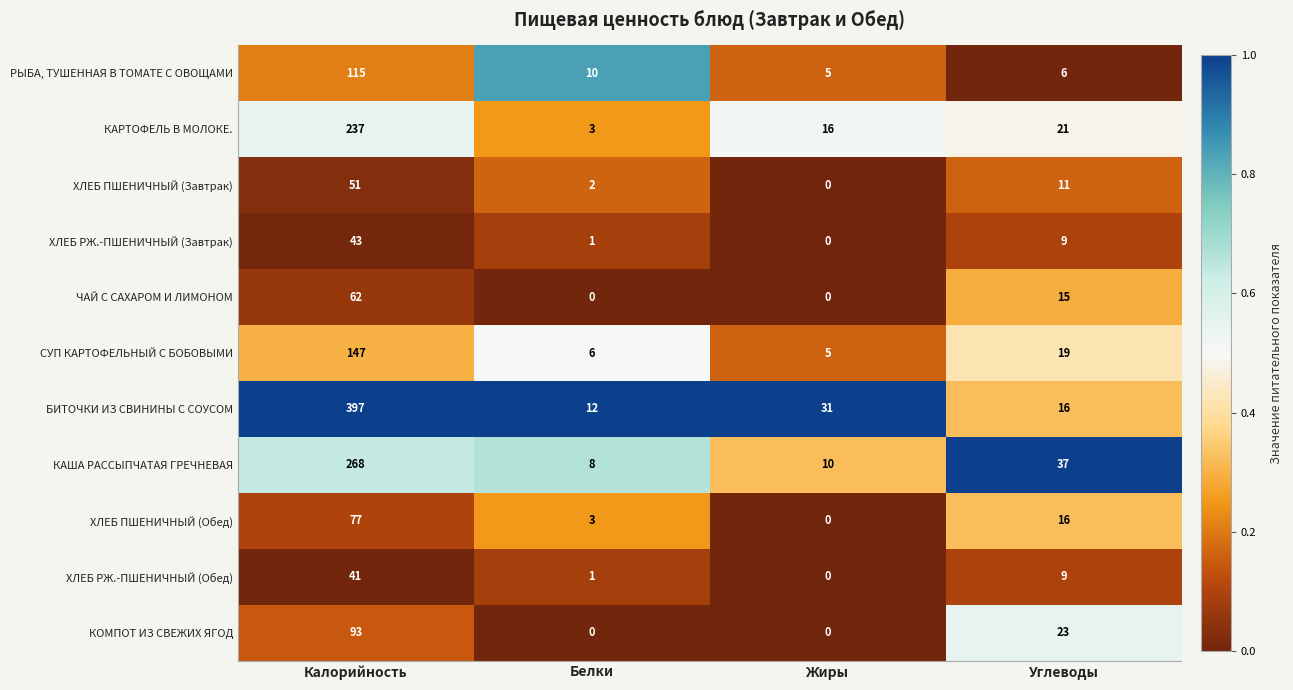

What is the difference between the РЫБА, ТУШЕННАЯ В ТОМАТЕ С ОВОЩАМИ values at Жиры and Калорийность?

110